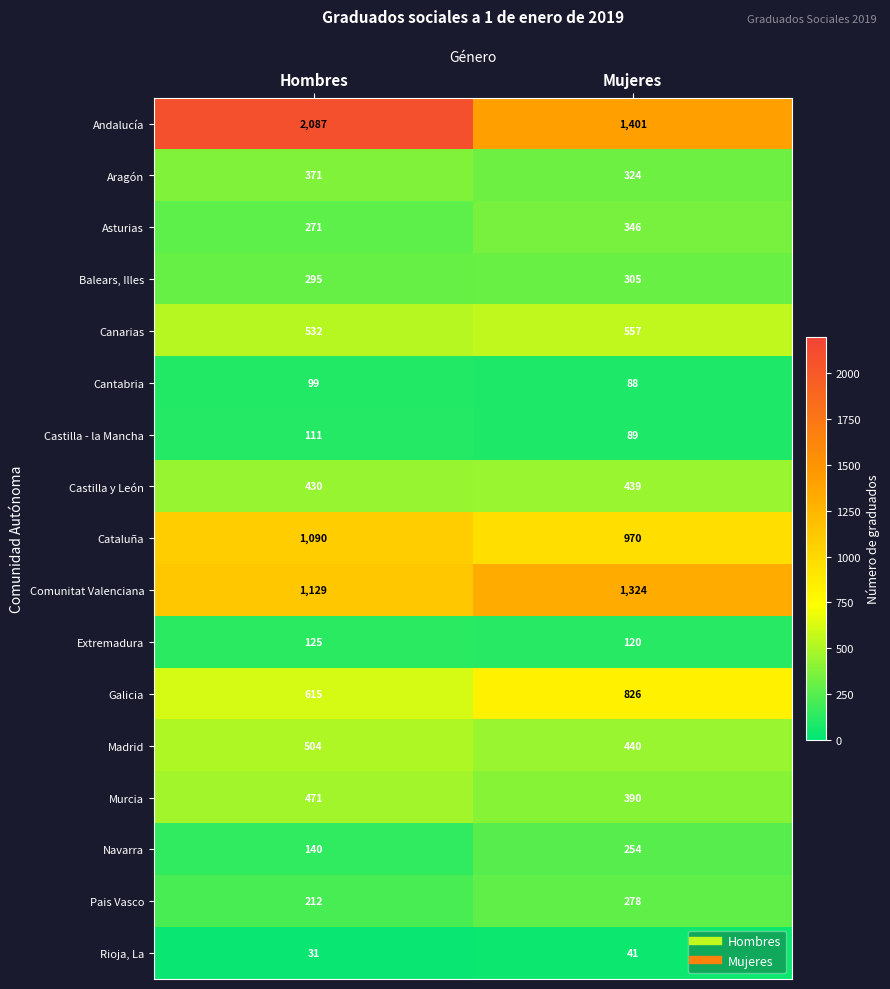

At which category is the sum across all series the highest?

Hombres